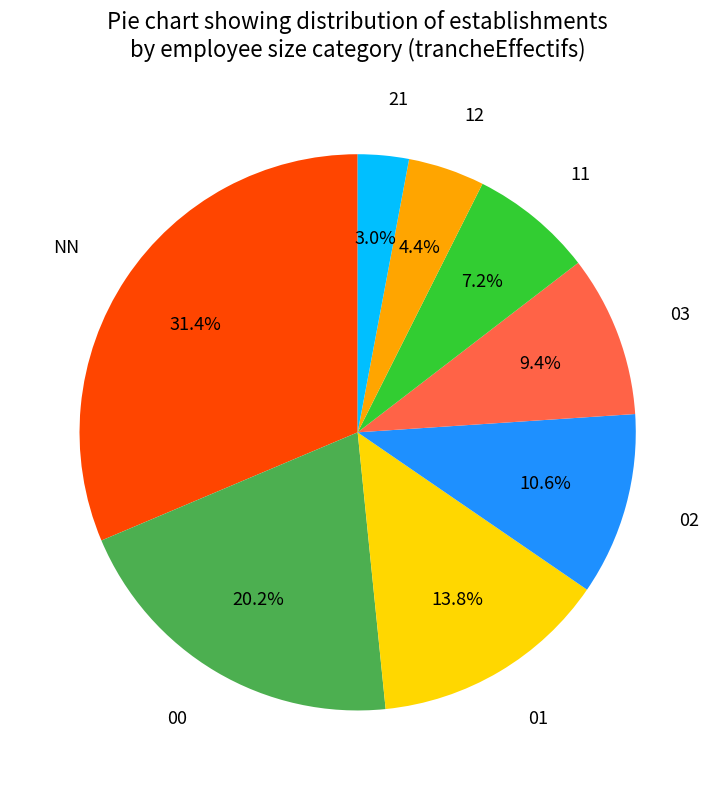

Between 11 and 03, which is larger?

03